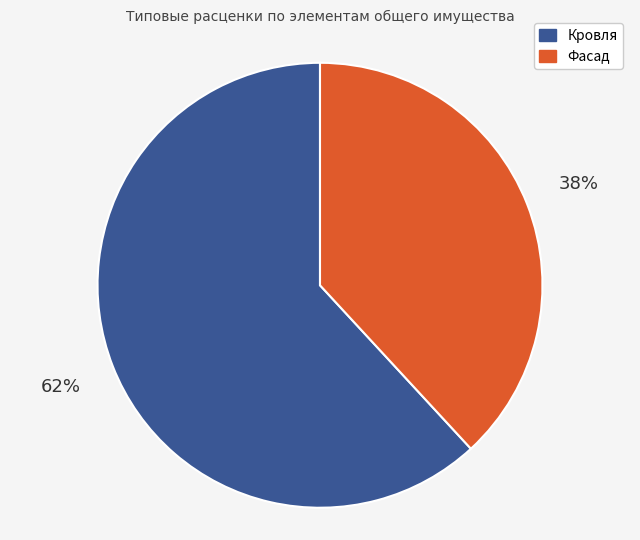

How many segments does this pie chart have?

2